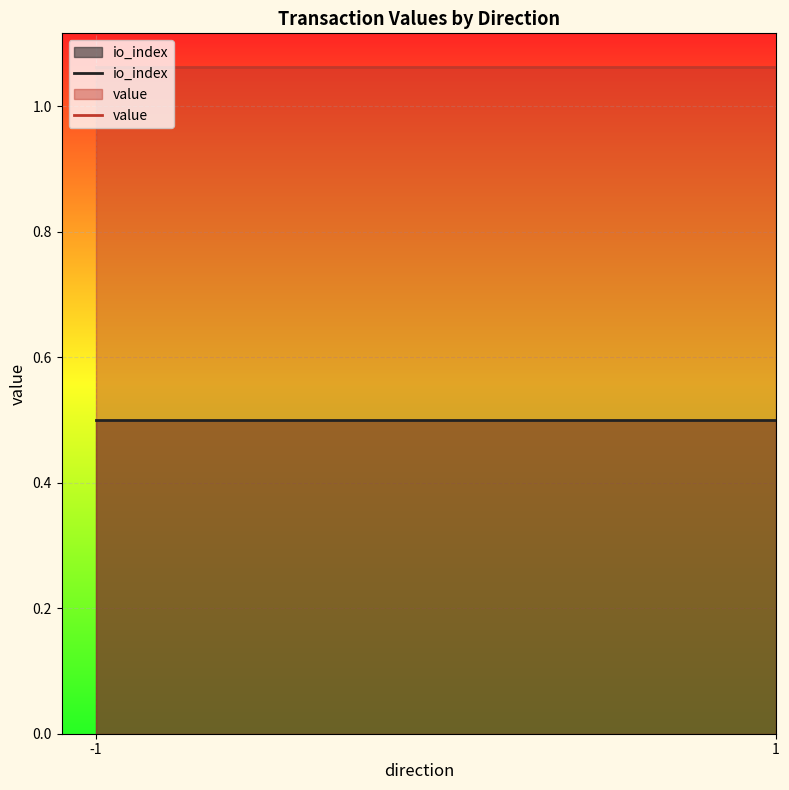

Read the value value at -1.

1.1